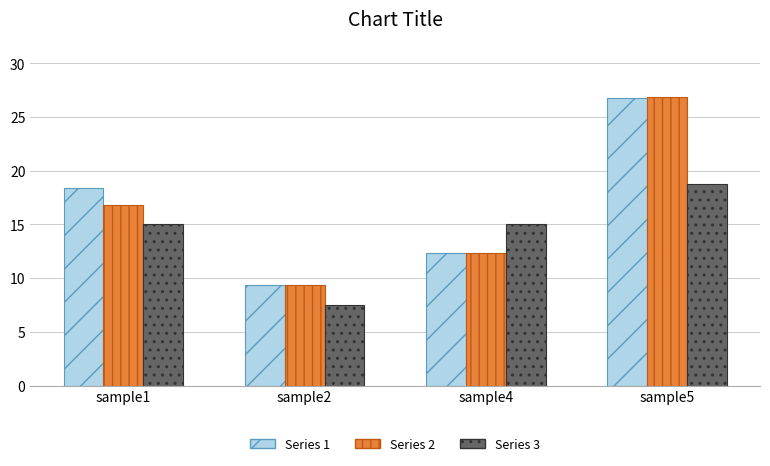

What is the greatest value displayed?

26.8